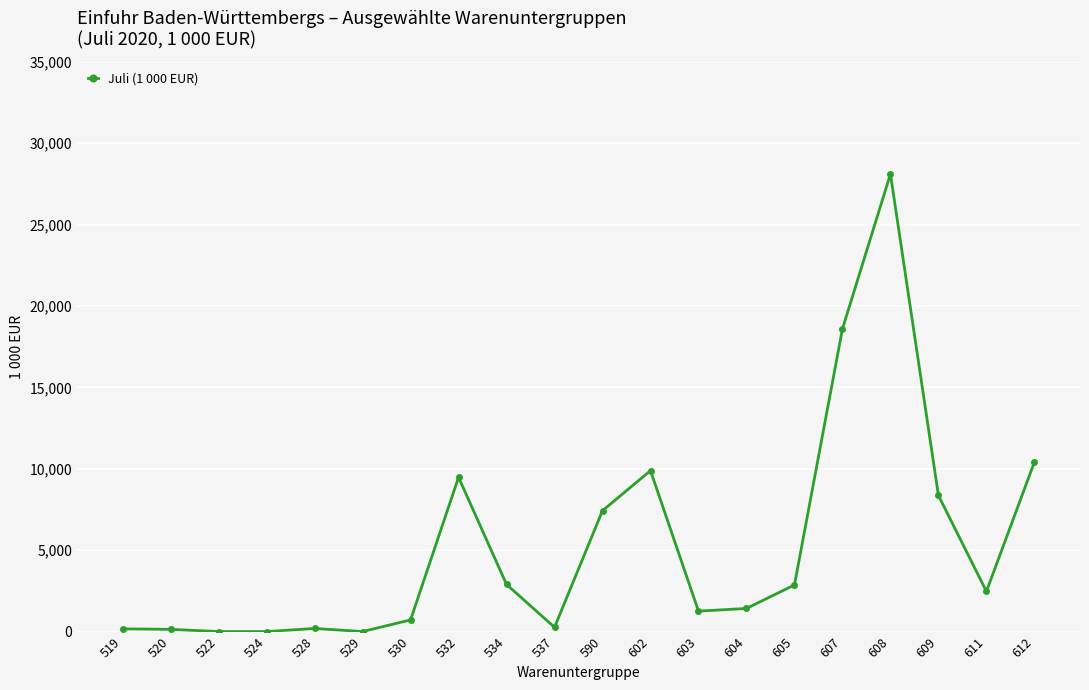

How many distinct data groups are displayed?

1